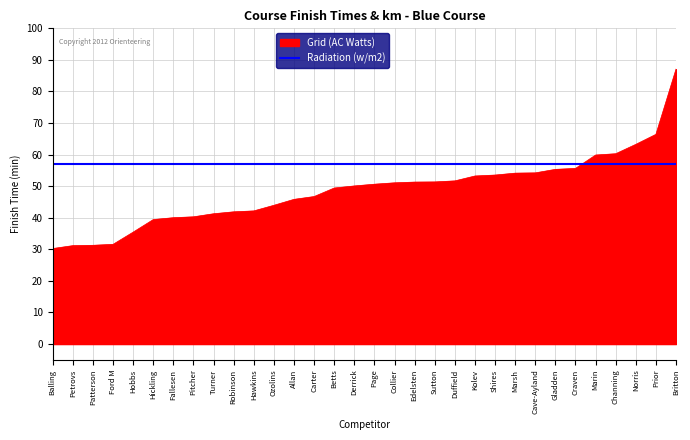

Rank the series by their average value, from lowest to highest.

Grid (AC Watts), Radiation (w/m2)